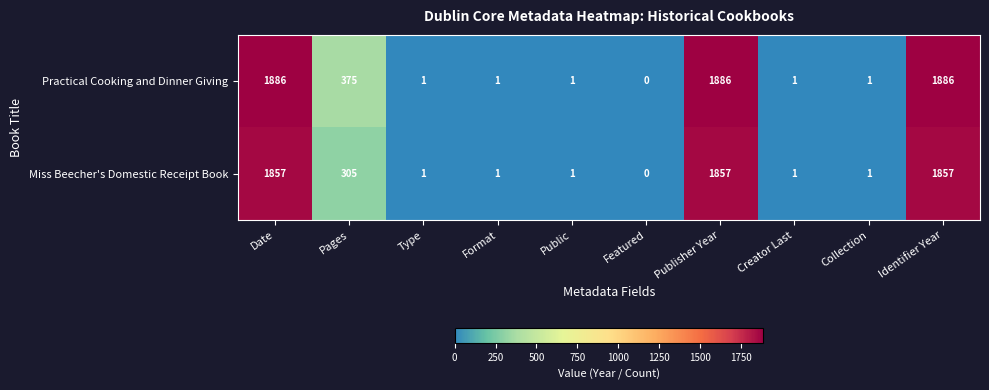

What is the difference between the maximum and minimum values in the Practical Cooking and Dinner Giving series?

1886